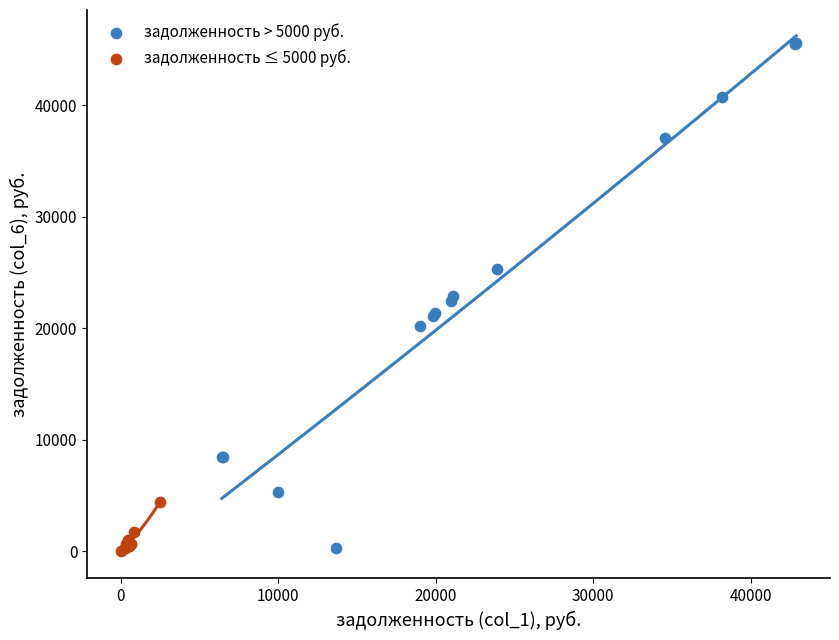

Which series has the largest Y range (max minus min)?

задолженность > 5000 руб.